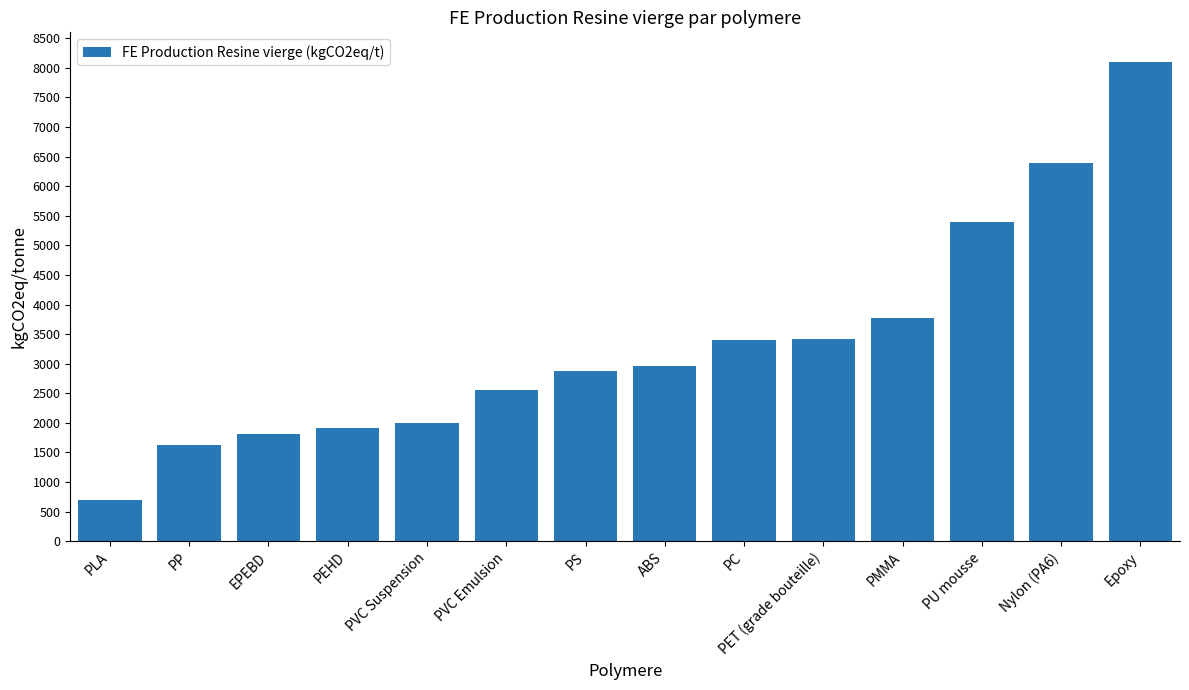

What is the difference between the values at PVC Suspension and PET (grade bouteille)?

1420